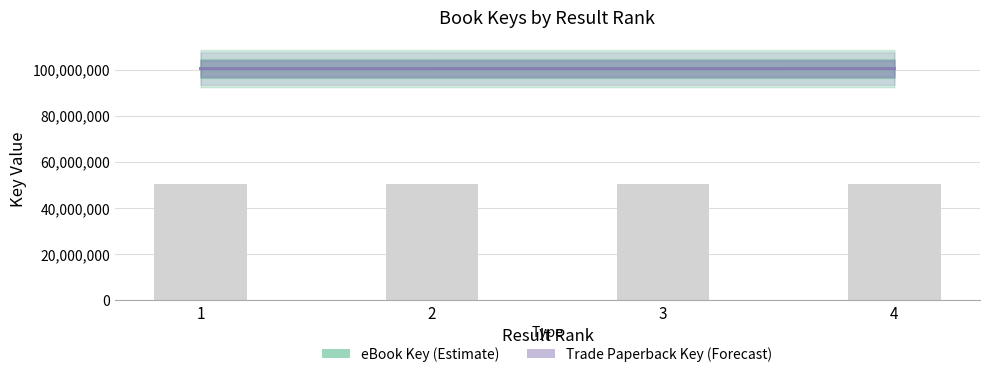

What is the sum of the Trade Paperback Key values at 4 and 3?

200889585